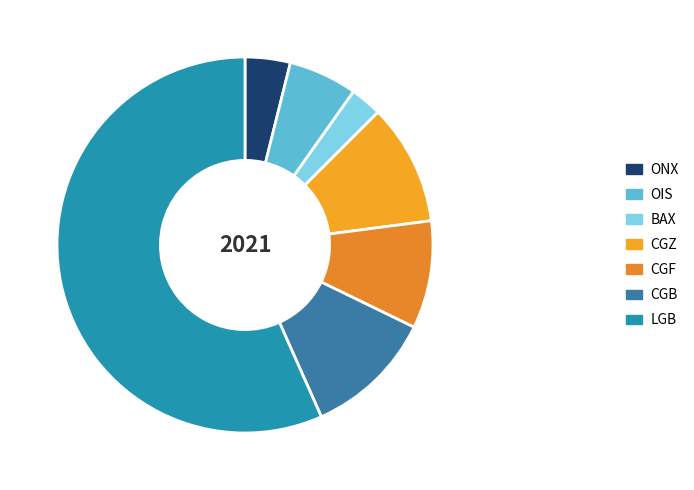

To the nearest percent, what is the difference between the BAX and CGZ slice percentages?

8%